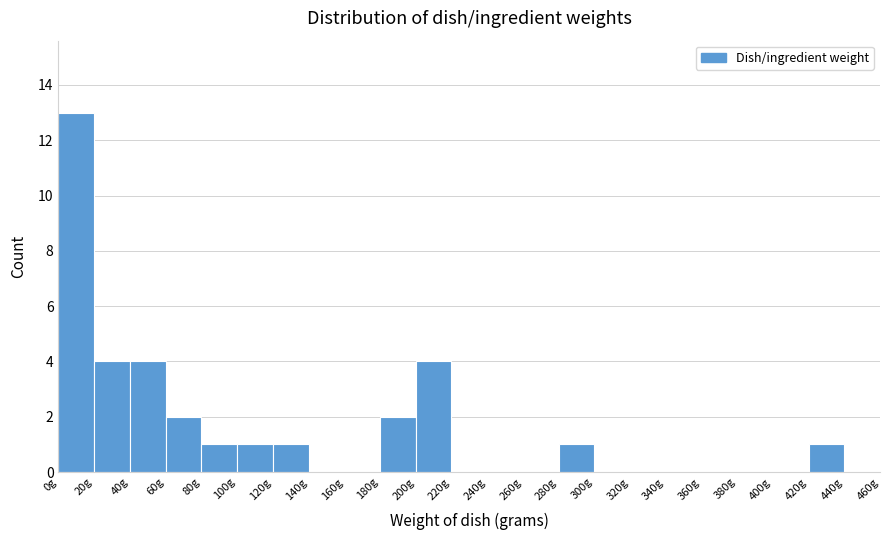

How tall is the bar that spans 60 to 80 on the x-axis? The values are not printed on the chart, so give them approximately, as read against the axis.

2